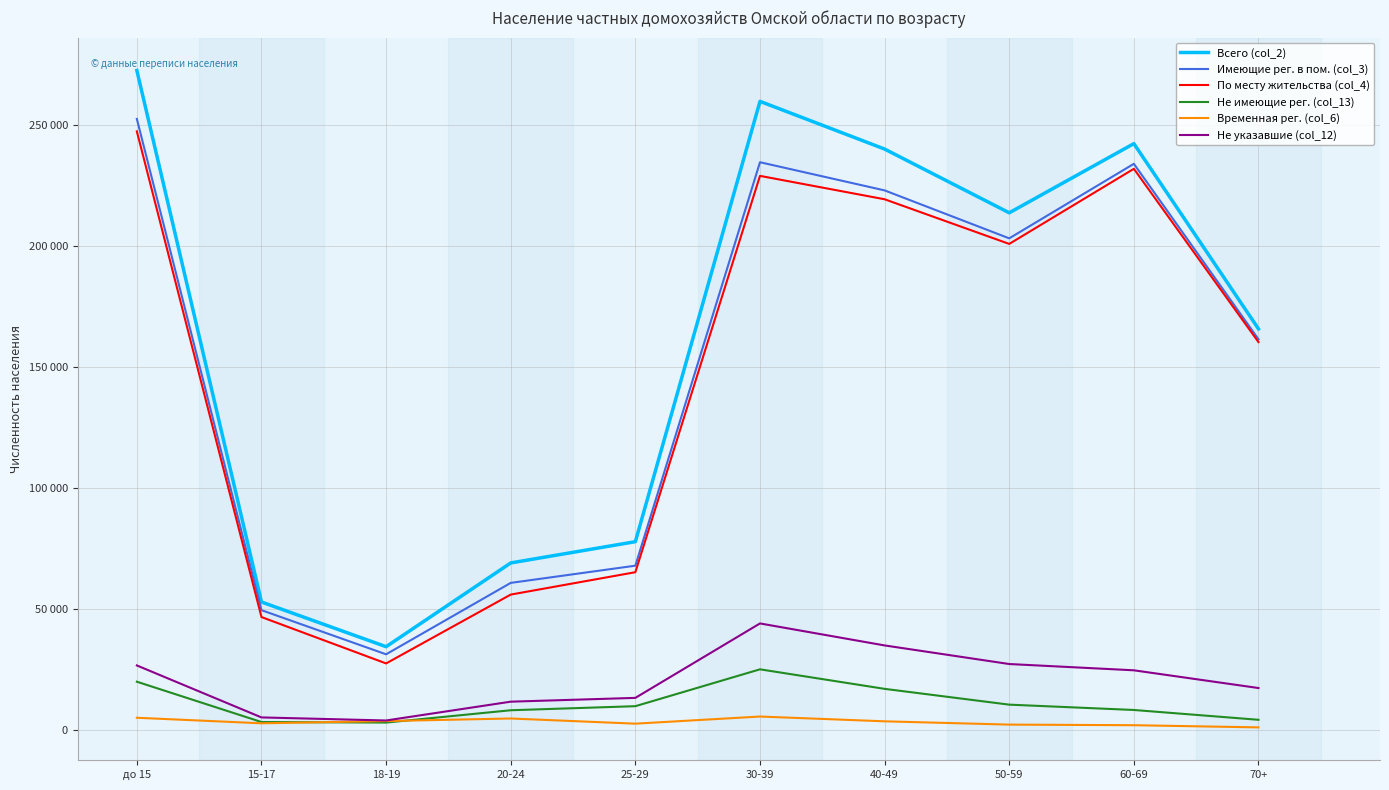

True or false: Всего (col_2) and Временная рег. (col_6) cross at least once.

False